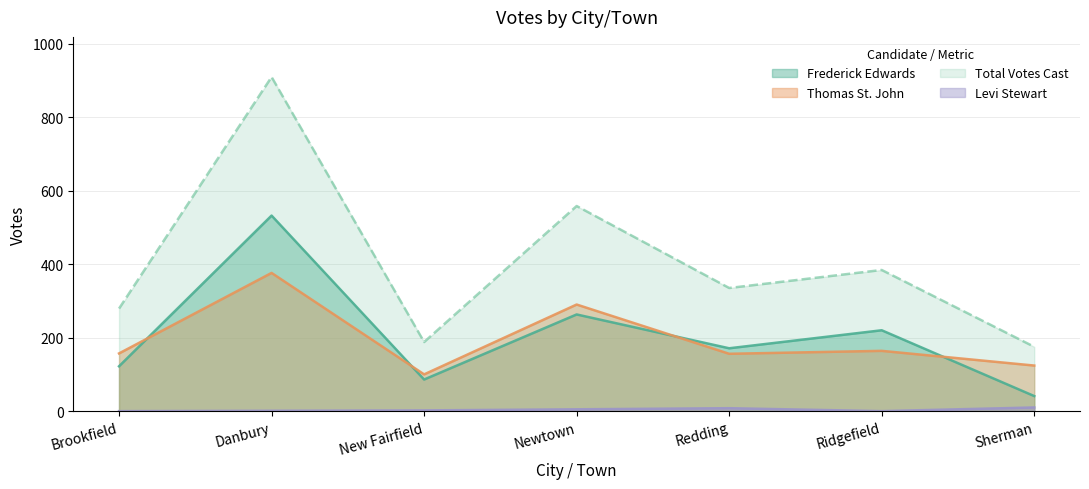

How many values in the Total Votes Cast series exceed 335?

3